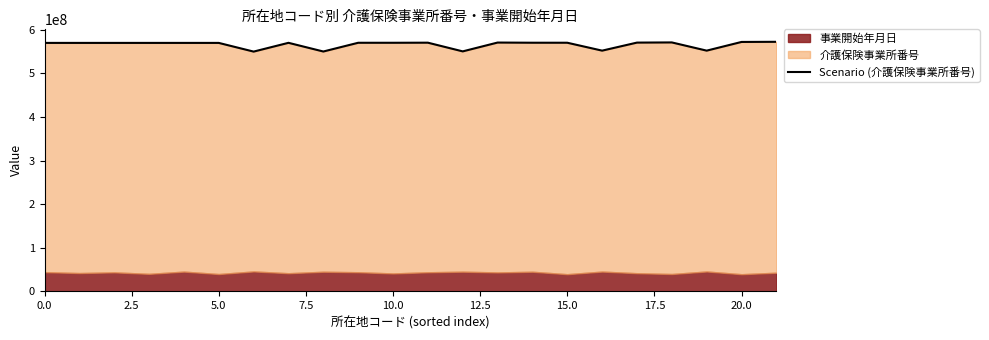

True or false: the data shows 224488138 at 0.0.

False